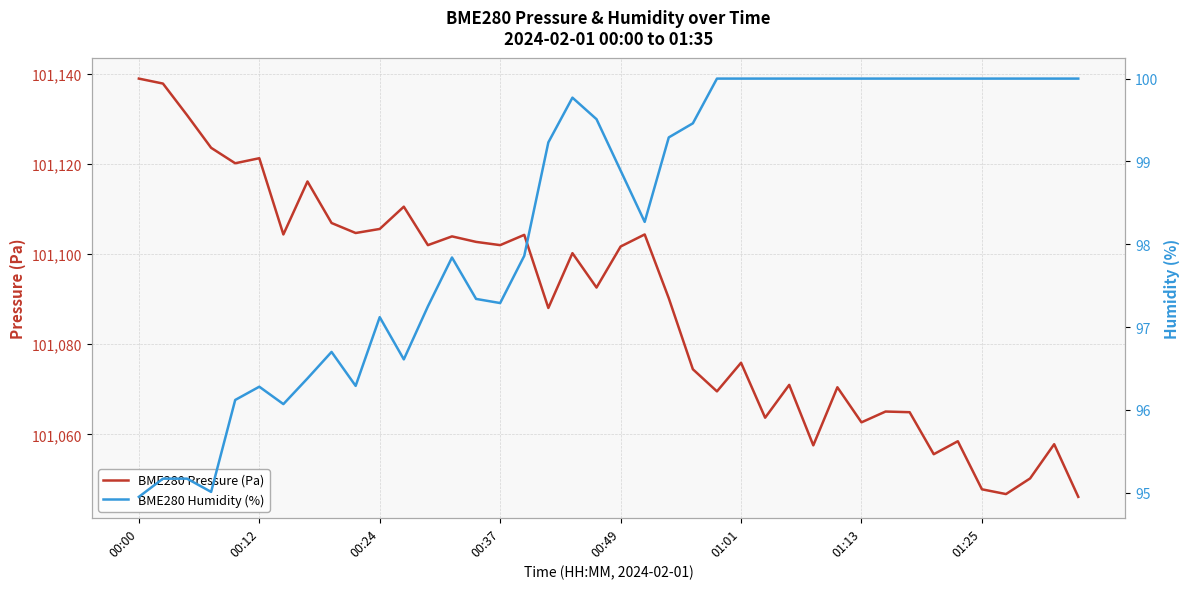

What is the minimum value for BME280 Pressure (Pa)?

101046.1